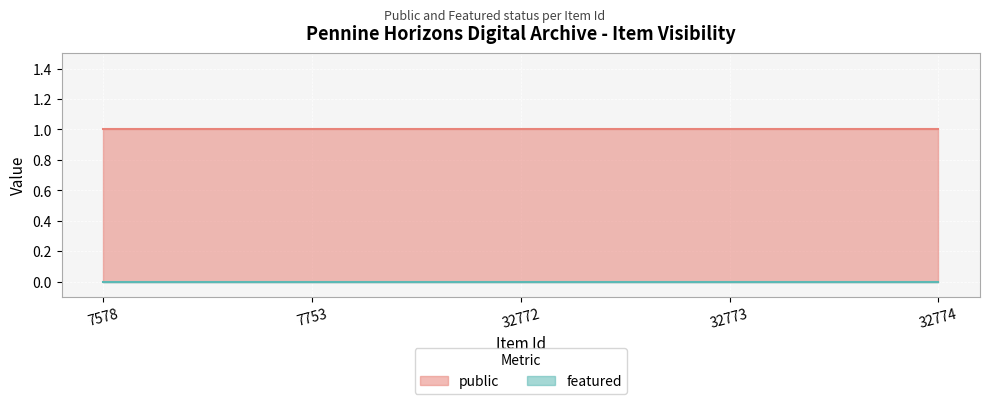

Reading right to left, list all the values displayed in this chart.

public: 32774=1	32773=1	32772=1	7753=1	7578=1
featured: 32774=0	32773=0	32772=0	7753=0	7578=0